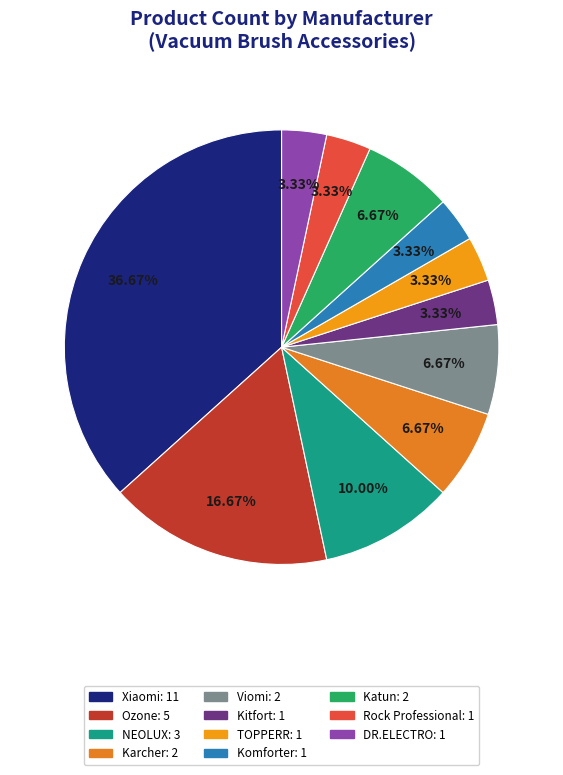

To the nearest percent, what percentage of the pie is NEOLUX?

10%